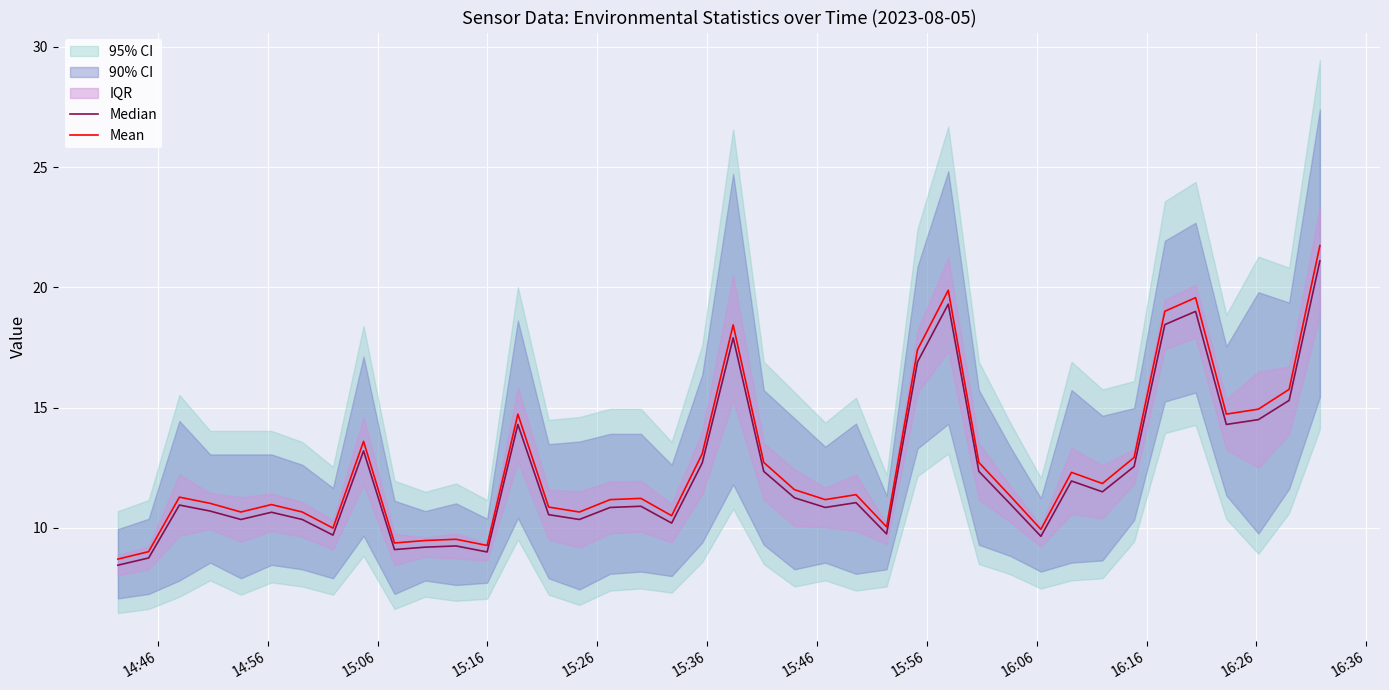

At how many categories does at least one series exceed 13?

12